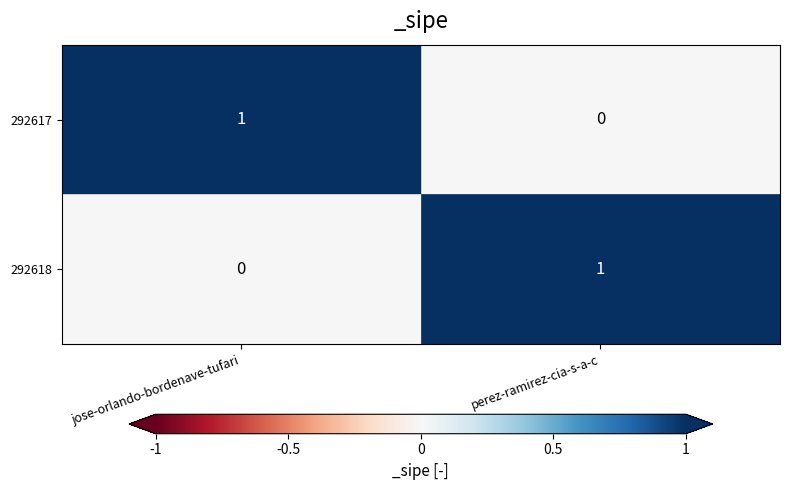

What is the total value across all series at jose-orlando-bordenave-tufari?

1